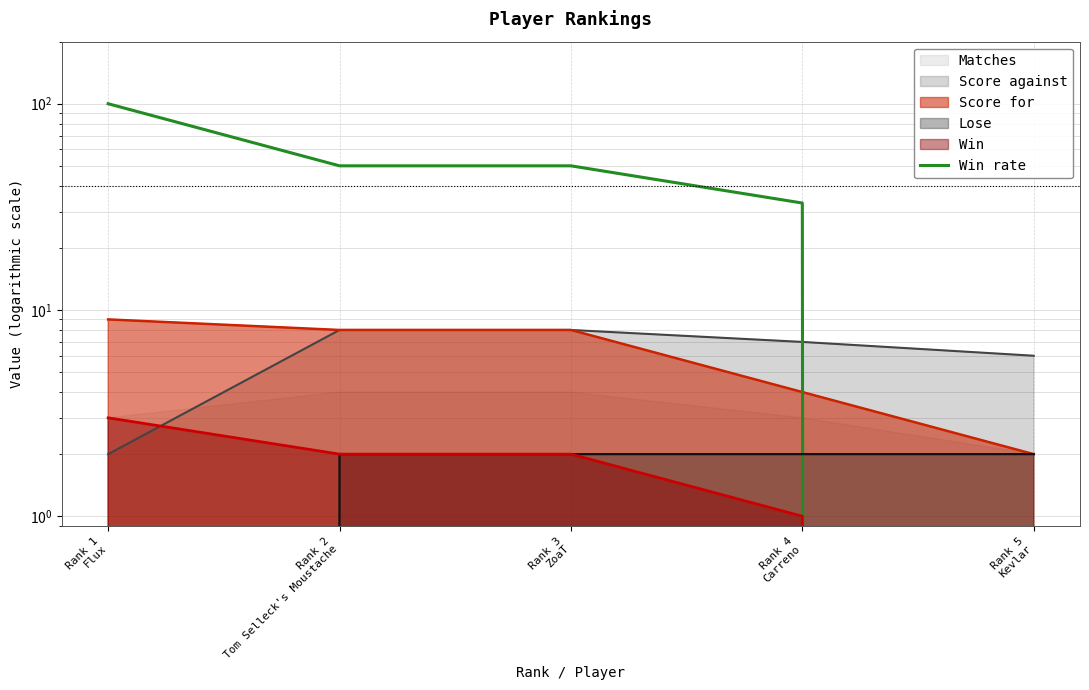

What is the average value?

47